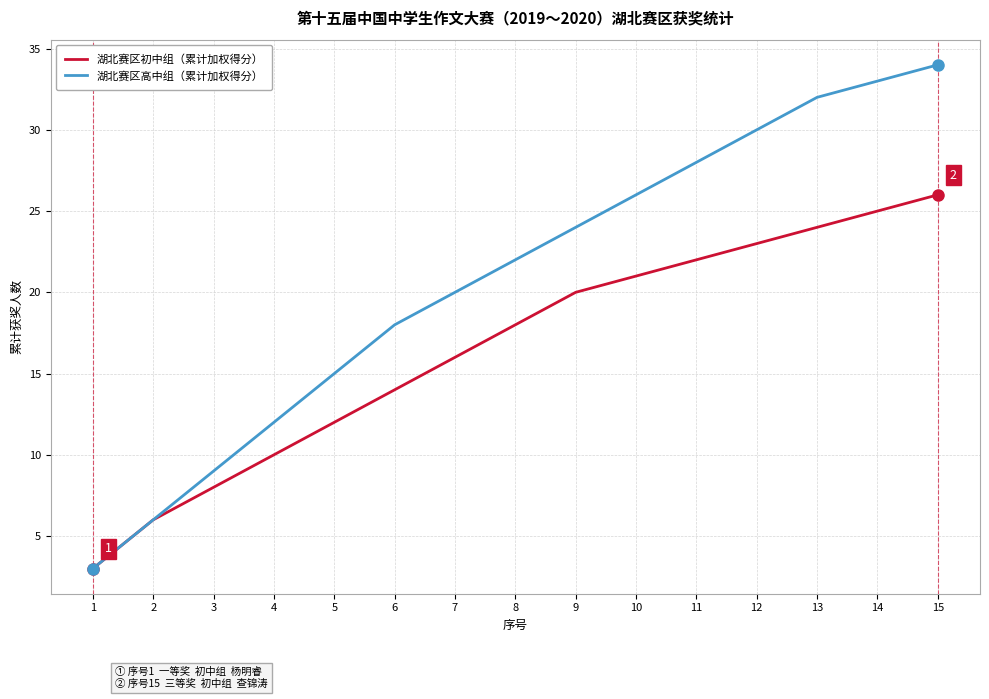

Which series has the widest spread of values?

湖北赛区高中组（累计加权得分）